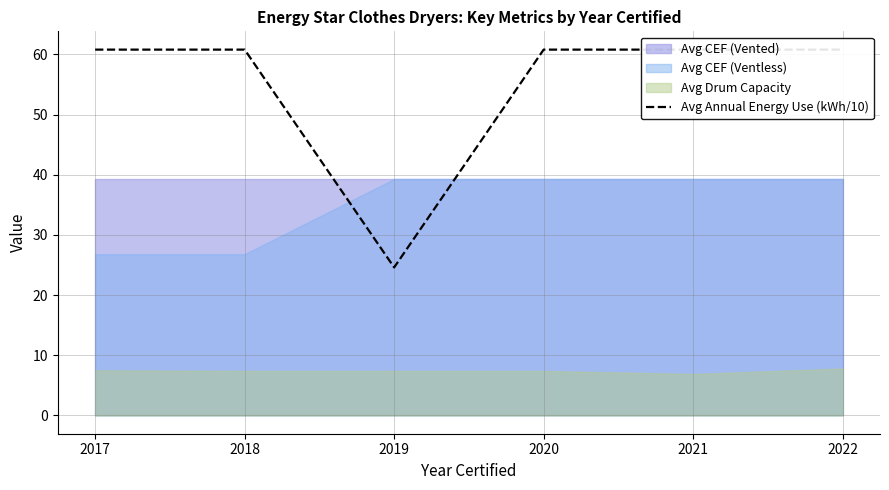

True or false: the data shows 60.8 at 2021.

True